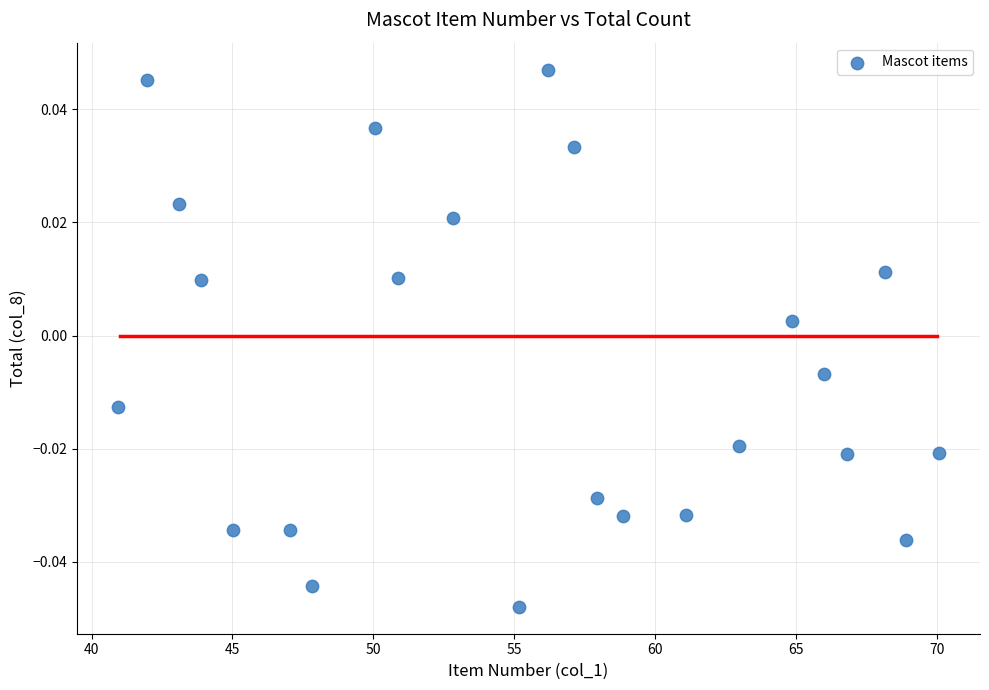

What is the range of X values (max minus min)?

29.1